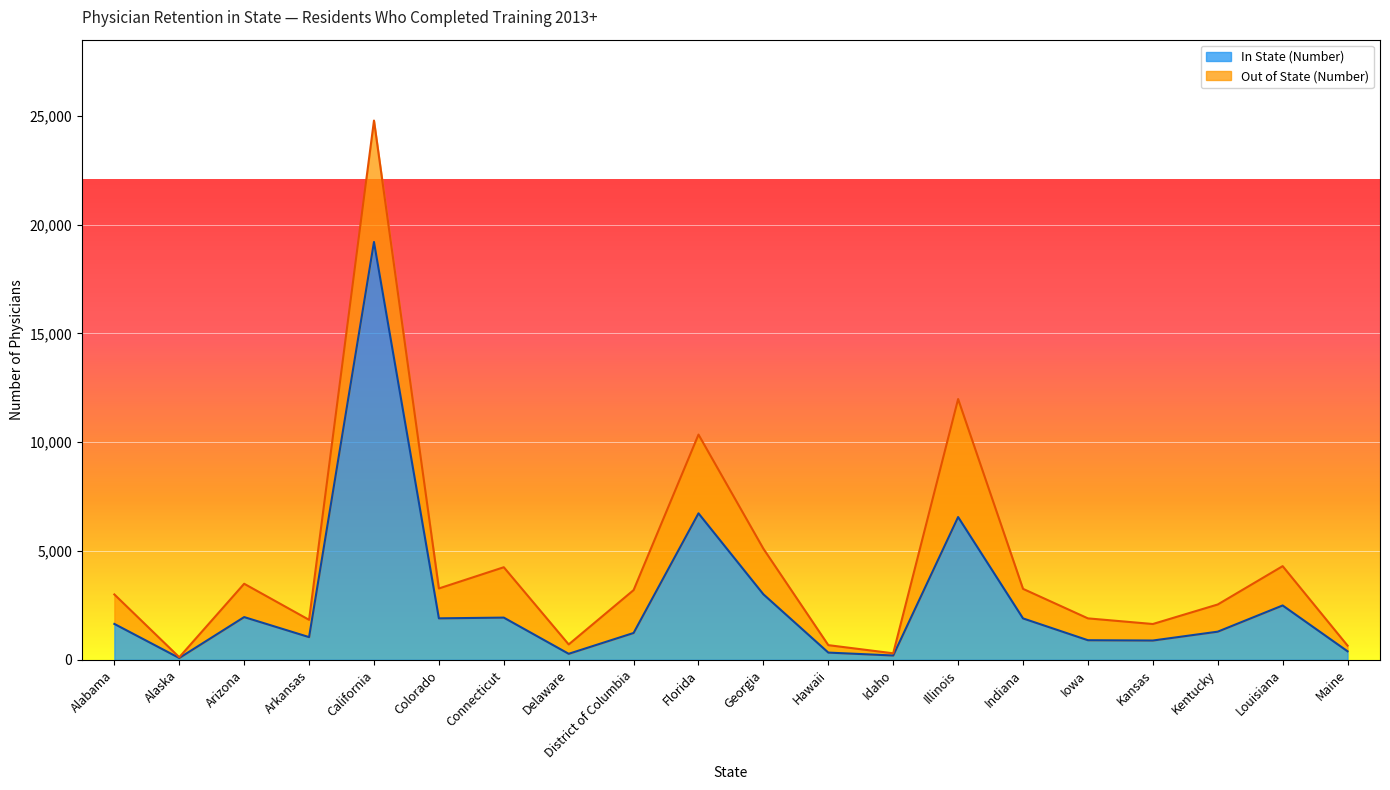

List the labels in order of value, largest first.

California, Florida, Illinois, Georgia, Louisiana, Arizona, Connecticut, Colorado, Indiana, Alabama, Kentucky, District of Columbia, Arkansas, Iowa, Kansas, Maine, Hawaii, Delaware, Idaho, Alaska